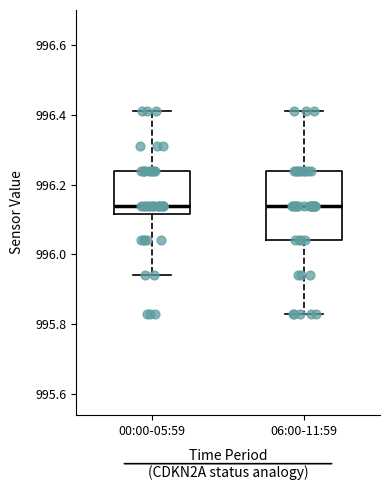

Reading left to right, transcribe this box plot: for each box, give where its median line is, the range the box spans, and where its two whiskers end, as read against the y-axis. The values are not printed on the chart, so give them approximately, as read against the axis.

00:00-05:59: median 996.14, box 996.12 to 996.24, whiskers 995.94 to 996.42
06:00-11:59: median 996.14, box 996.04 to 996.24, whiskers 995.84 to 996.42